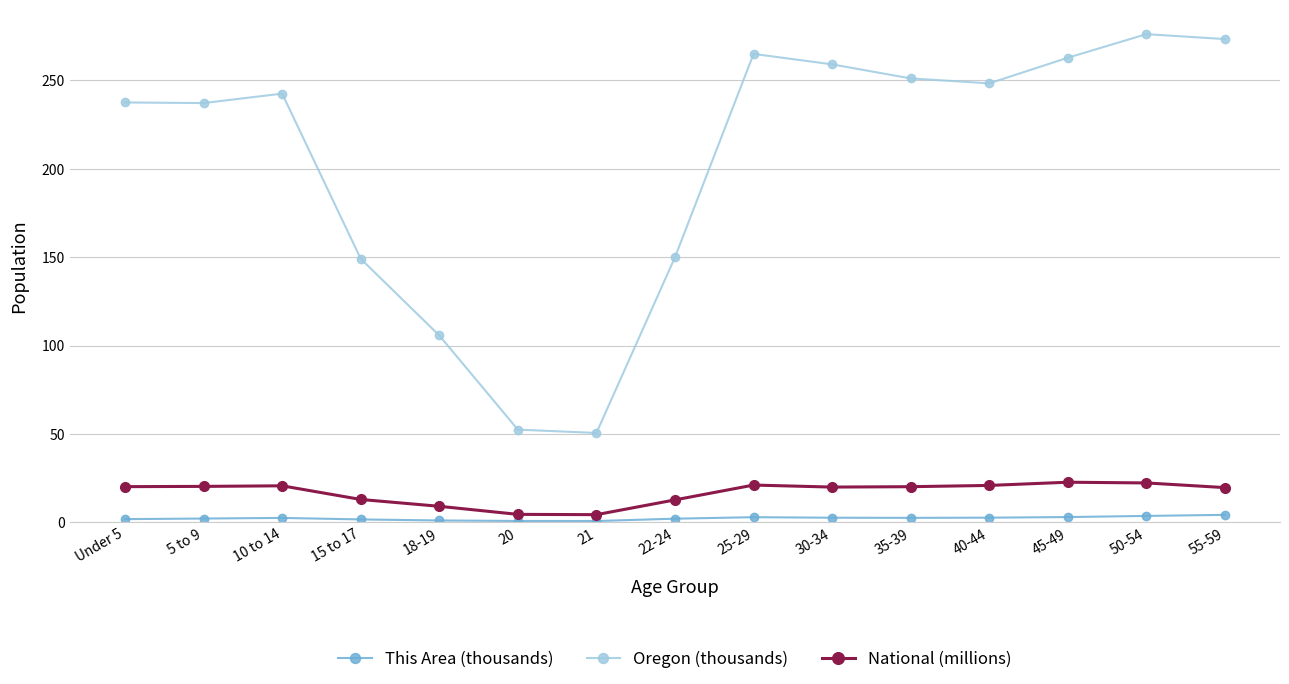

What are all the series names shown in the legend?

This Area (thousands), Oregon (thousands), National (millions)